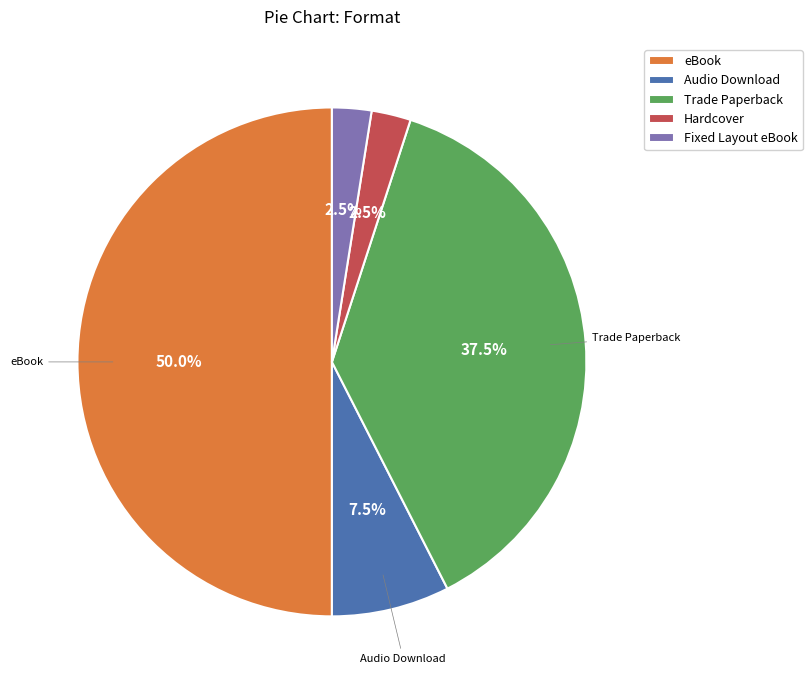

Is Fixed Layout eBook the majority of the pie?

No